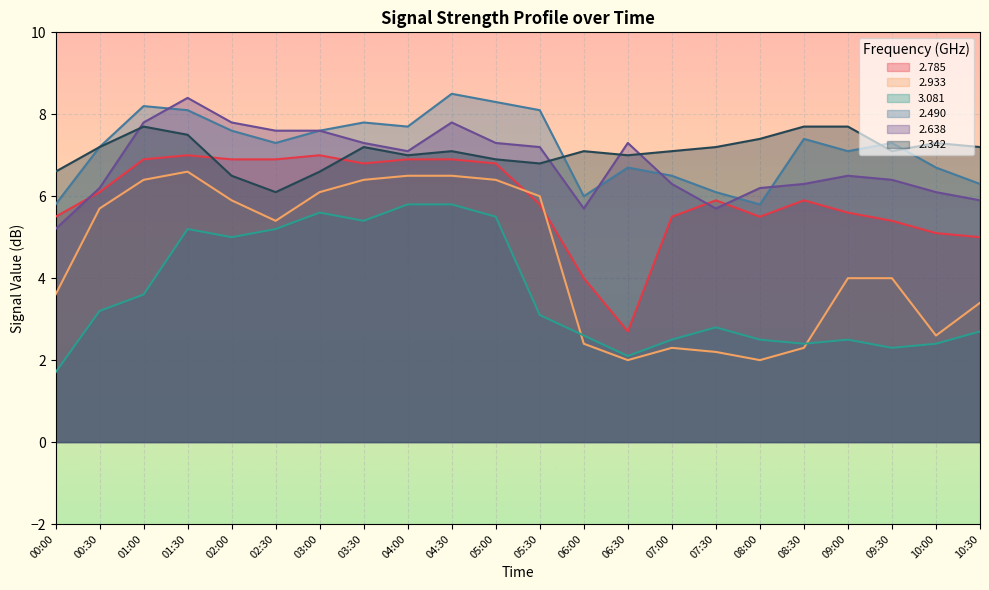

Between 01:00 and 04:30, which series saw the biggest shift?

3.081